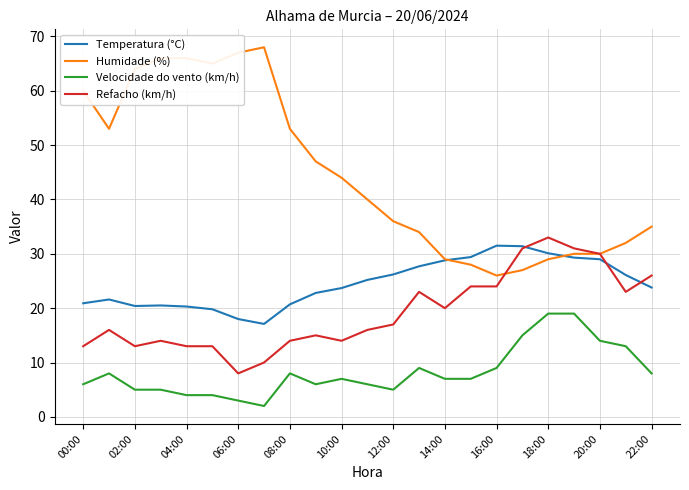

What is the minimum value for Refacho (km/h)?

8.0